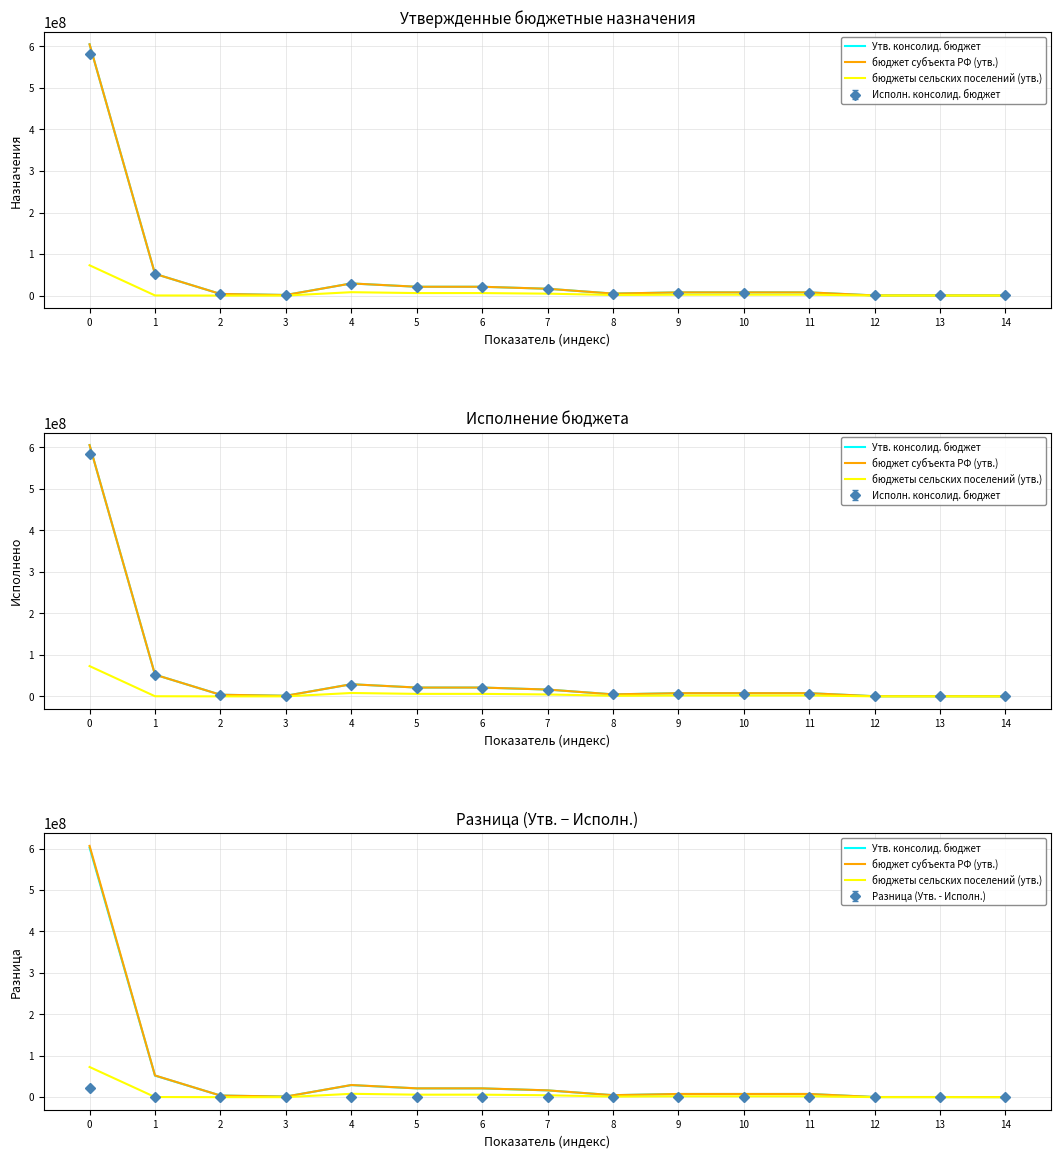

Which series has the largest range (max minus min)?

бюджет субъекта РФ (утв.)